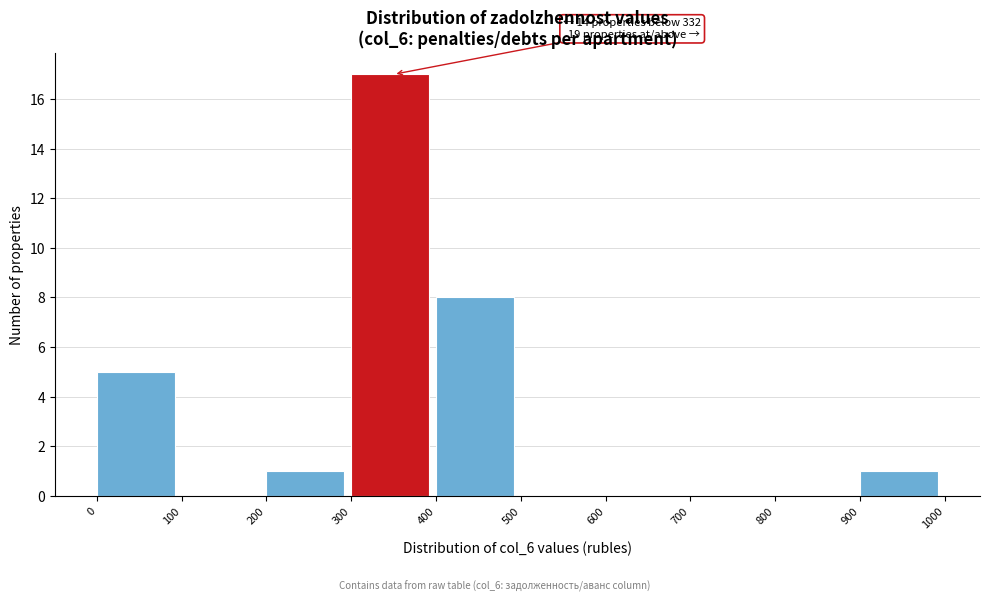

Which range on the x-axis has the tallest bar?

300 to 400